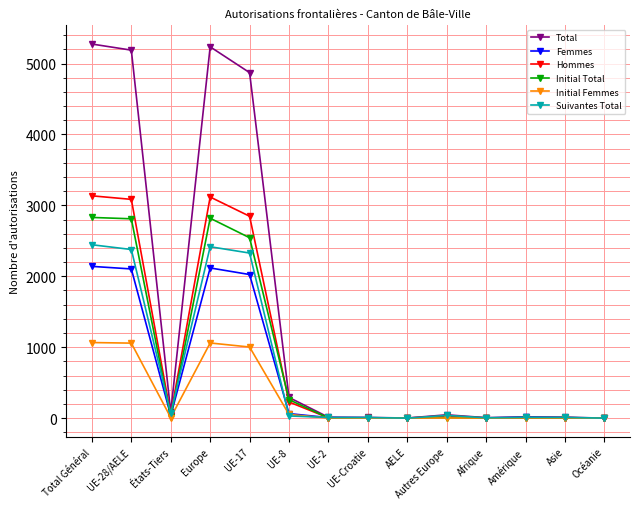

At which label does Initial Femmes first exceed 3?

Total Général